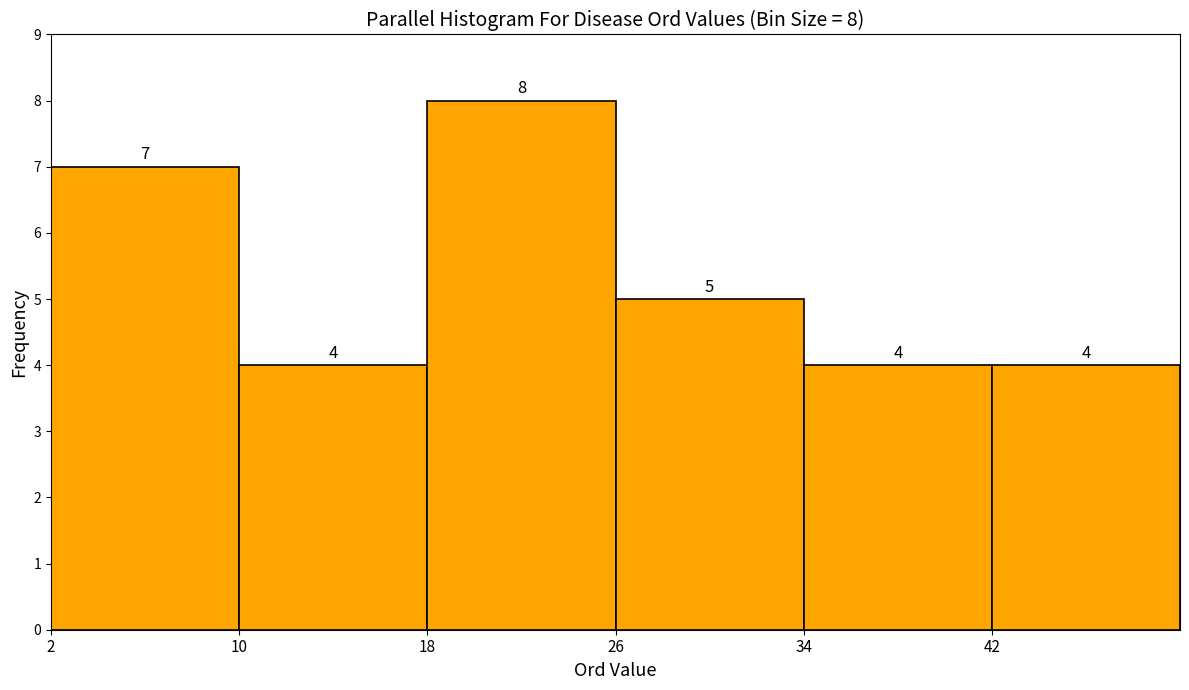

Over which range of the x-axis is the bar tallest?

18 to 26